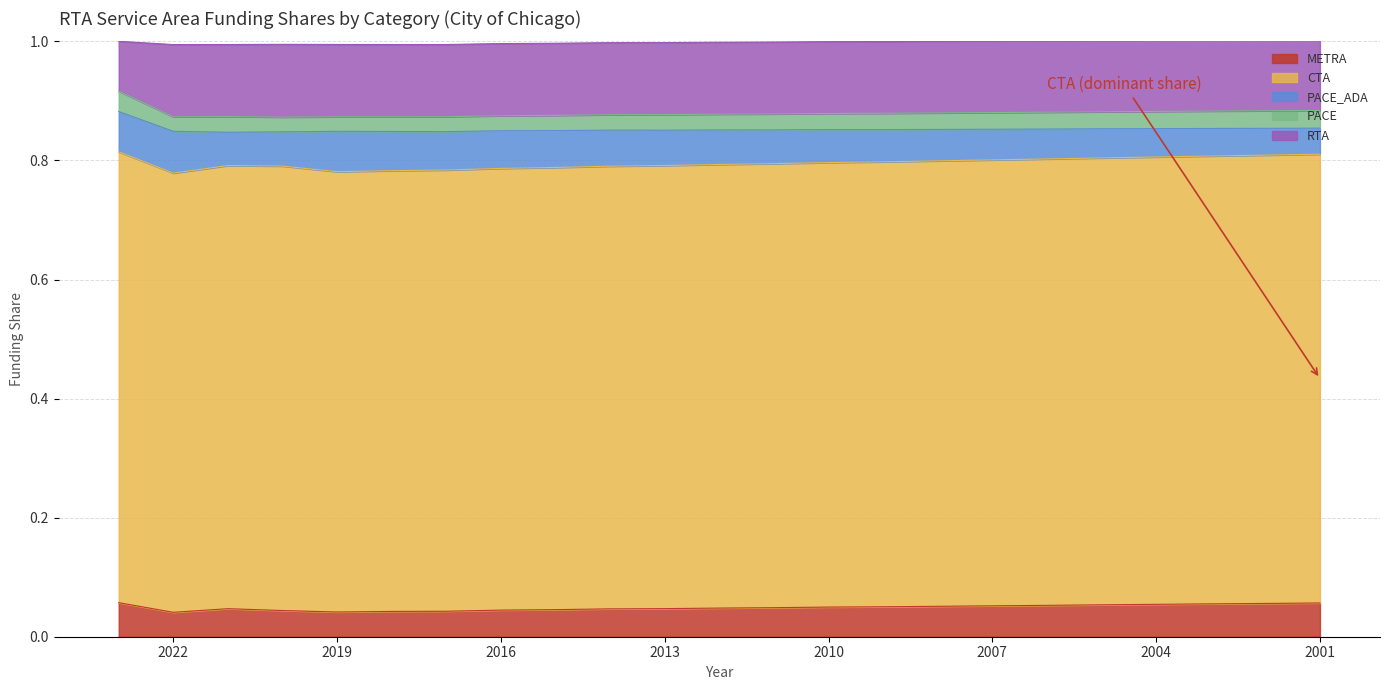

At 2002, list the series in order from largest to smallest.

CTA, RTA, METRA, PACE_ADA, PACE